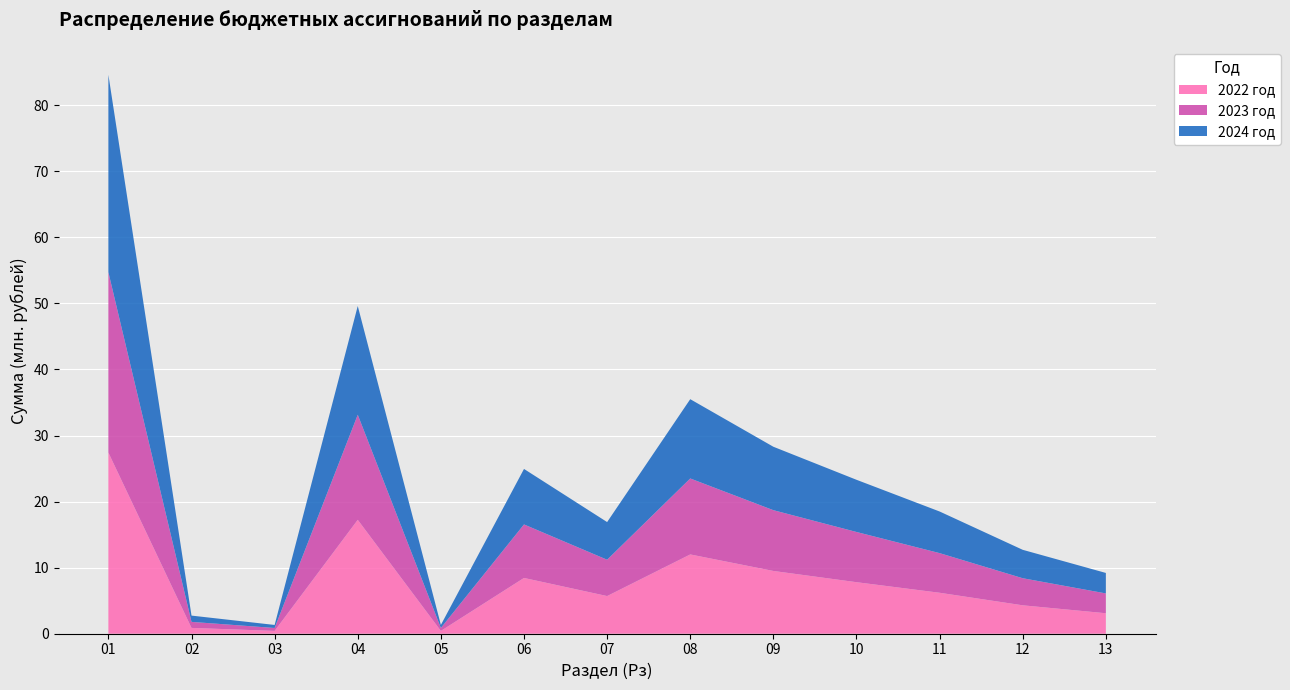

Reading left to right, transcribe all the data shown in this chart.

2022 год: 01=27413637	02=878750	03=427241	04=17238719	05=426927	06=8442000	07=5700000	08=12000000	09=9500000	10=7800000	11=6200000	12=4300000	13=3100000
2023 год: 01=27305577	02=913980	03=442463	04=15906238	05=443804	06=8100000	07=5500000	08=11500000	09=9200000	10=7600000	11=6000000	12=4100000	13=3000000
2024 год: 01=29882265	02=950667	03=458303	04=16457465	05=460304	06=8400000	07=5700000	08=12000000	09=9600000	10=7900000	11=6300000	12=4300000	13=3100000